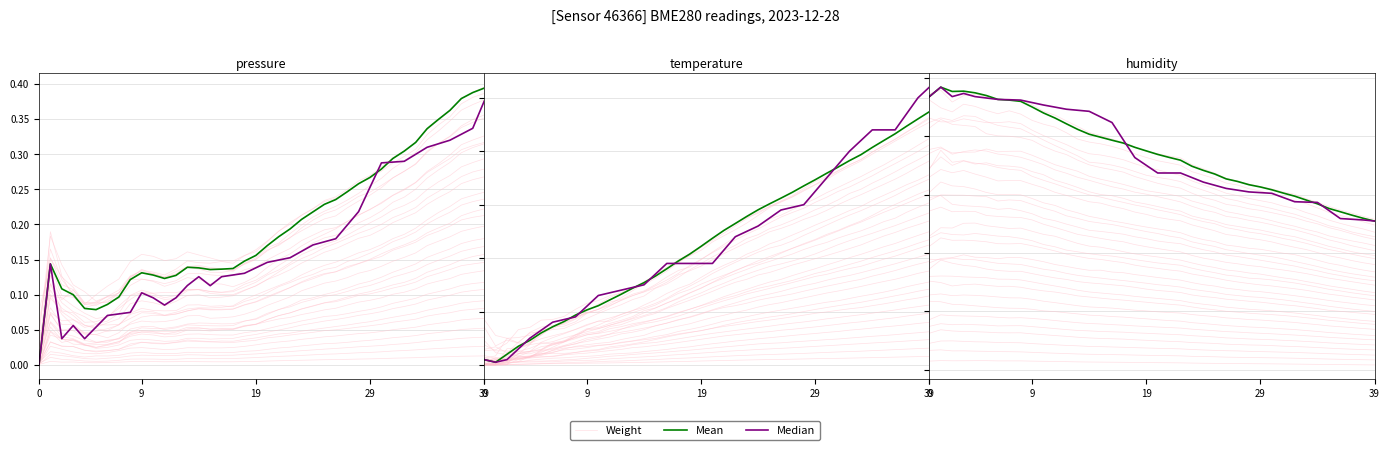

At 14, list the series in order from smallest to largest.

Weight, Mean, Median